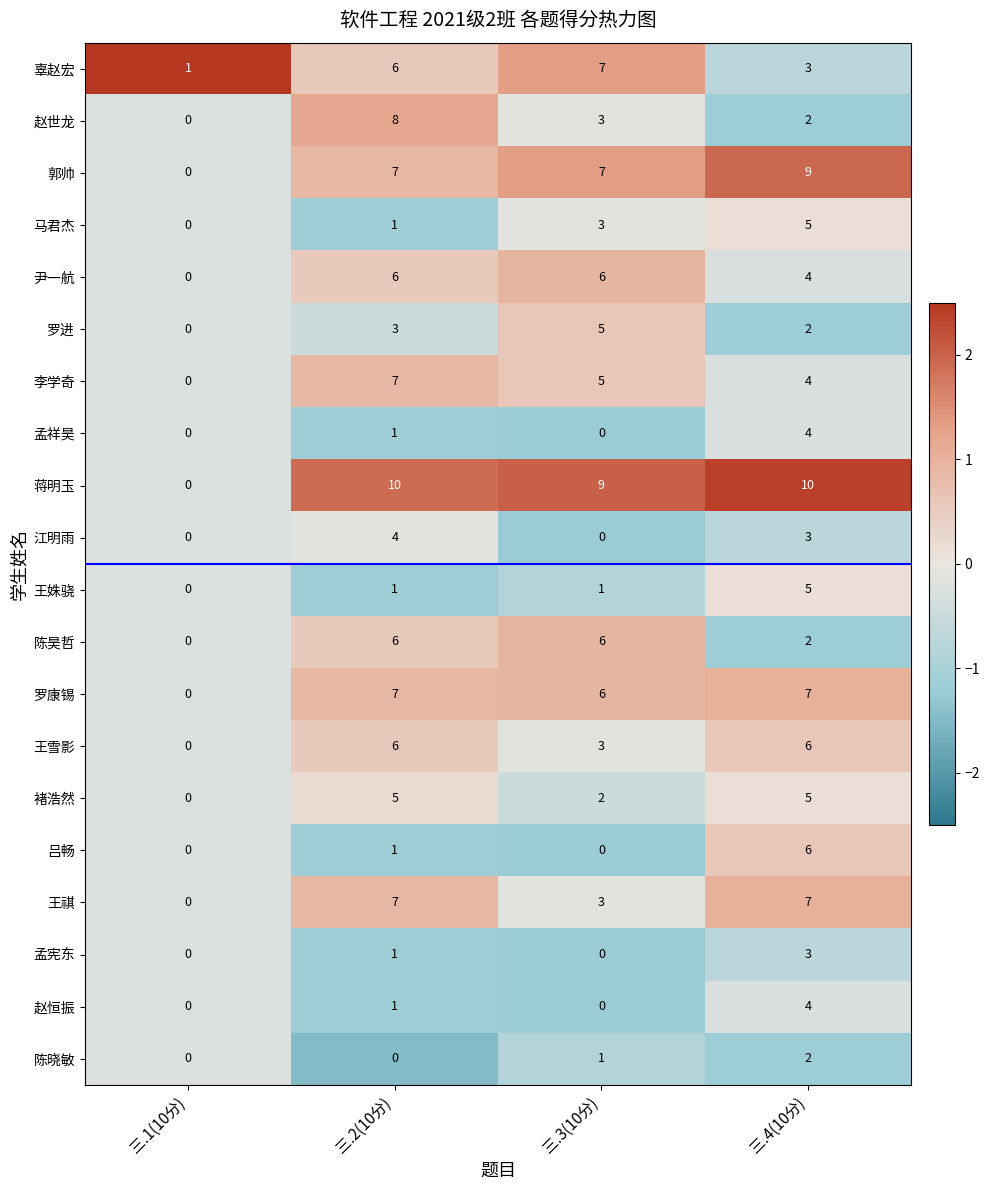

What is the difference between the maximum and minimum values in the 褚浩然 series?

5